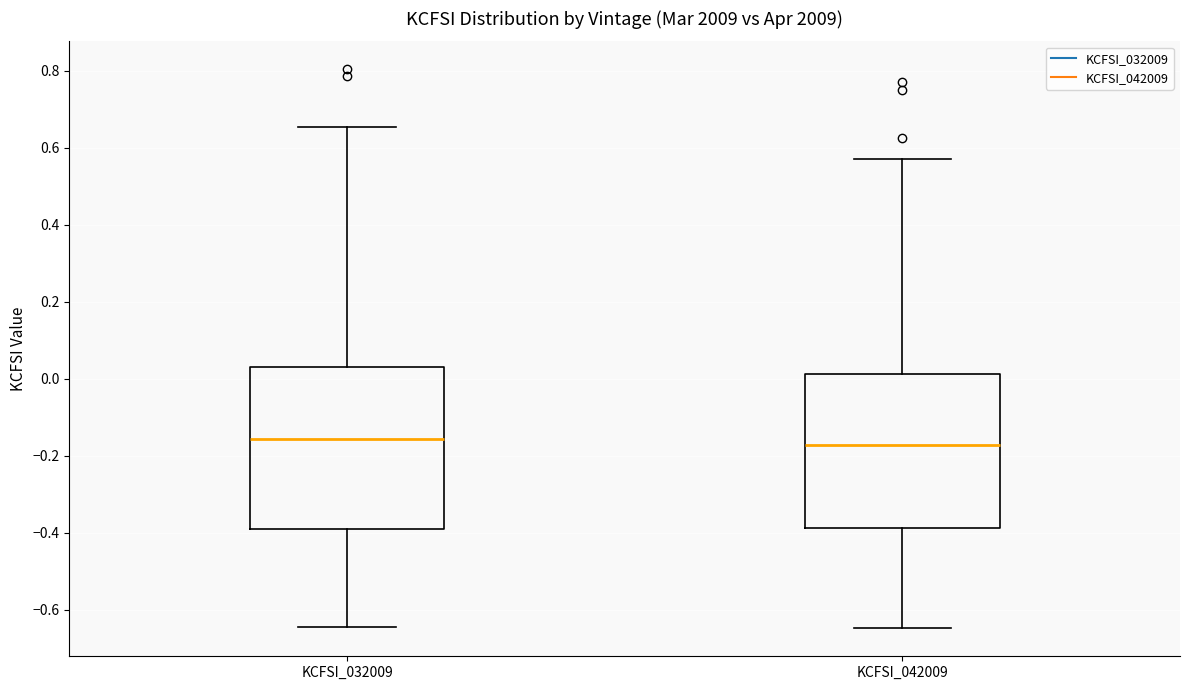

Reading left to right, read every box against the y-axis: the position of its median line, the range the box covers, and the ends of its whiskers. The values are not printed on the chart, so give them approximately, as read against the axis.

KCFSI_032009: median -0.16, box -0.38 to 0.04, whiskers -0.64 to 0.66
KCFSI_042009: median -0.18, box -0.38 to 0.02, whiskers -0.64 to 0.58